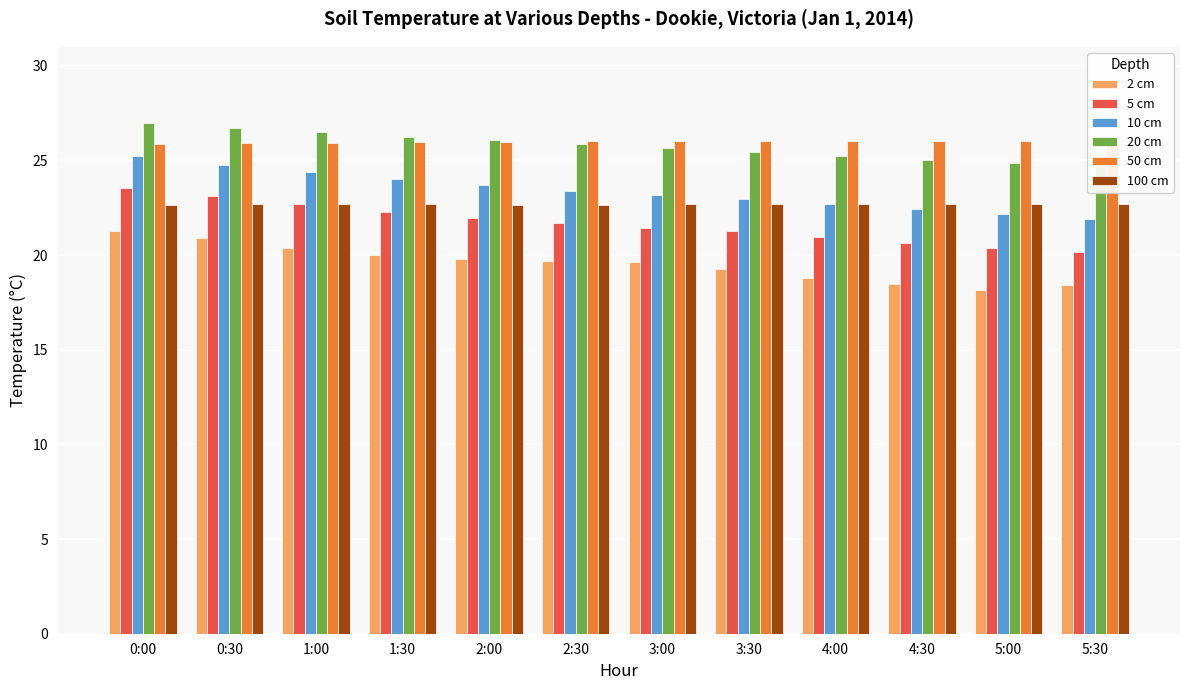

What is the difference between the 10 cm values at 0:30 and 3:00?

1.6